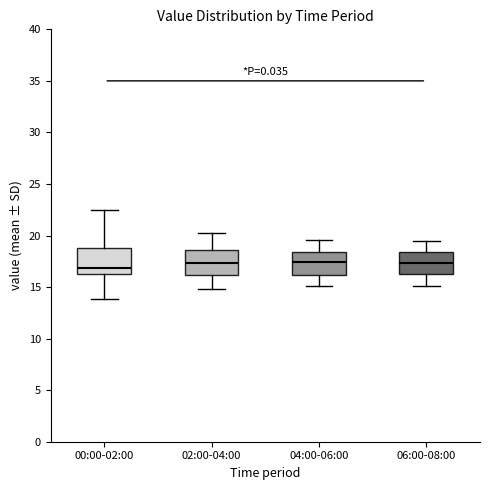

Where does the median line of the box for 00:00-02:00 sit on the y-axis? The values are not printed on the chart, so give them approximately, as read against the axis.

17.0